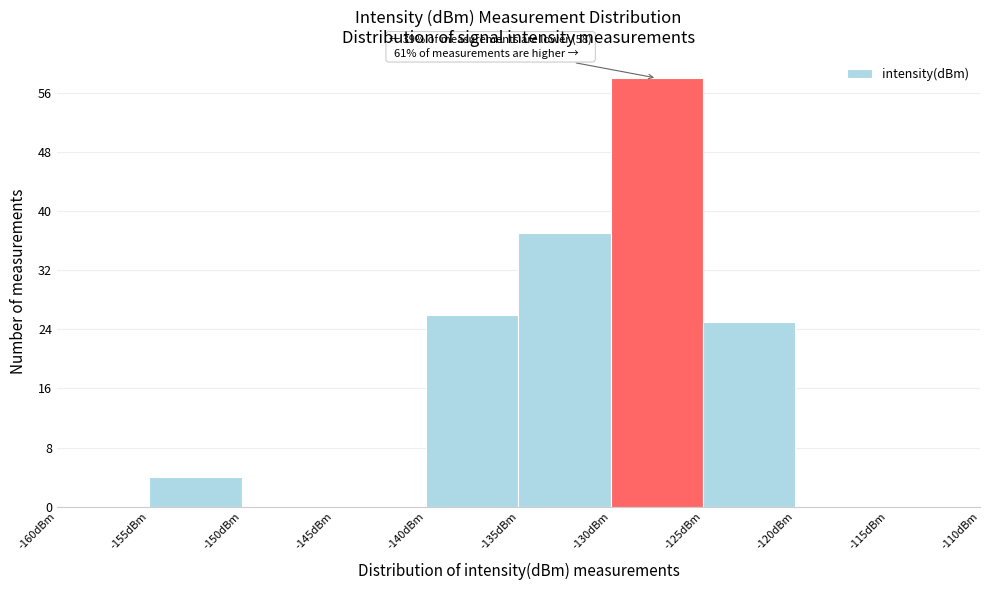

Which range on the x-axis has the tallest bar?

-130 to -125